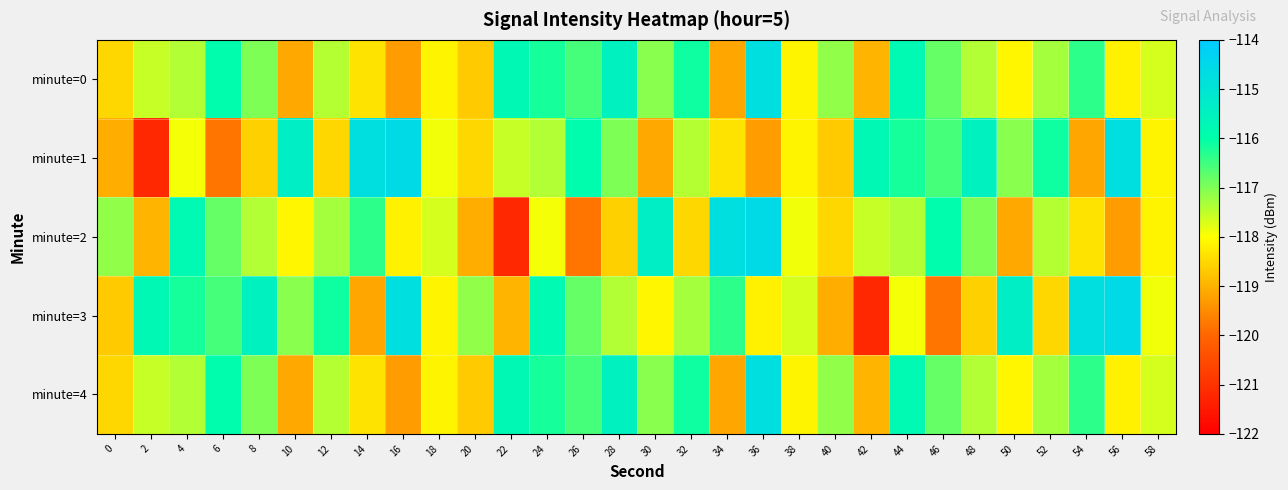

Which series has the largest range (max minus min)?

minute=1